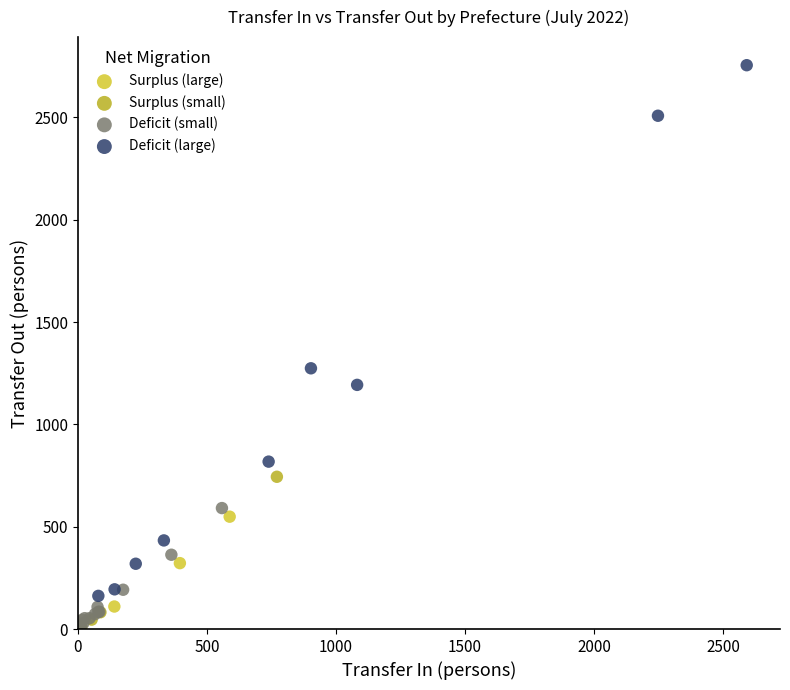

What are all the series names shown in the legend?

Surplus (large), Surplus (small), Deficit (small), Deficit (large)